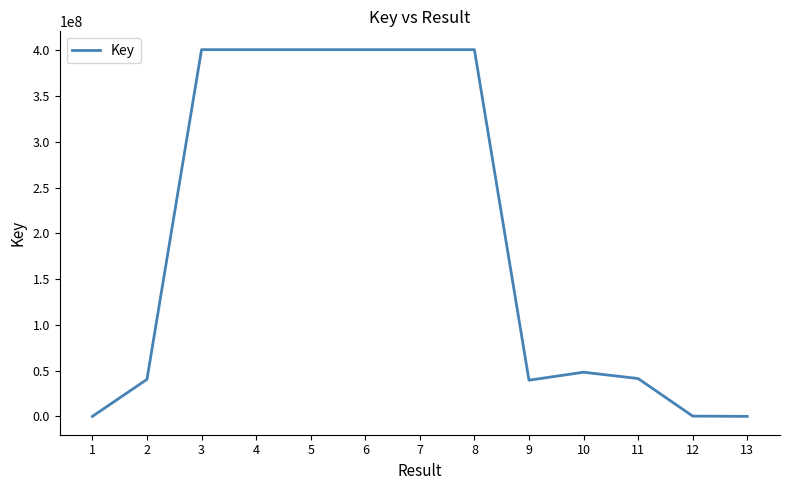

Where does the data first go above 48266367?

3